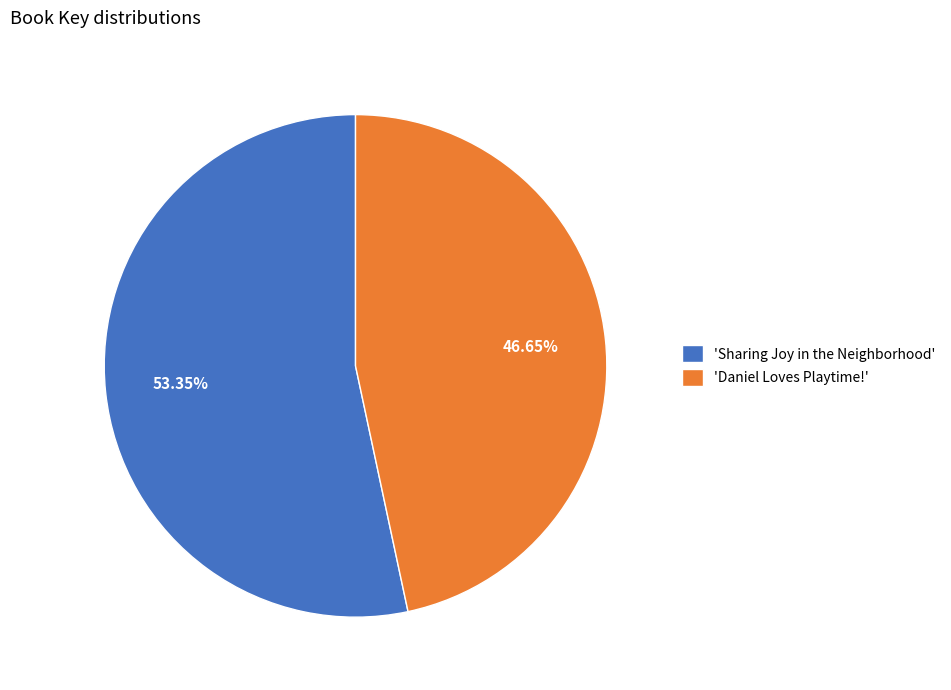

To the nearest percent, what is the difference between the largest and smallest slice percentages?

7%